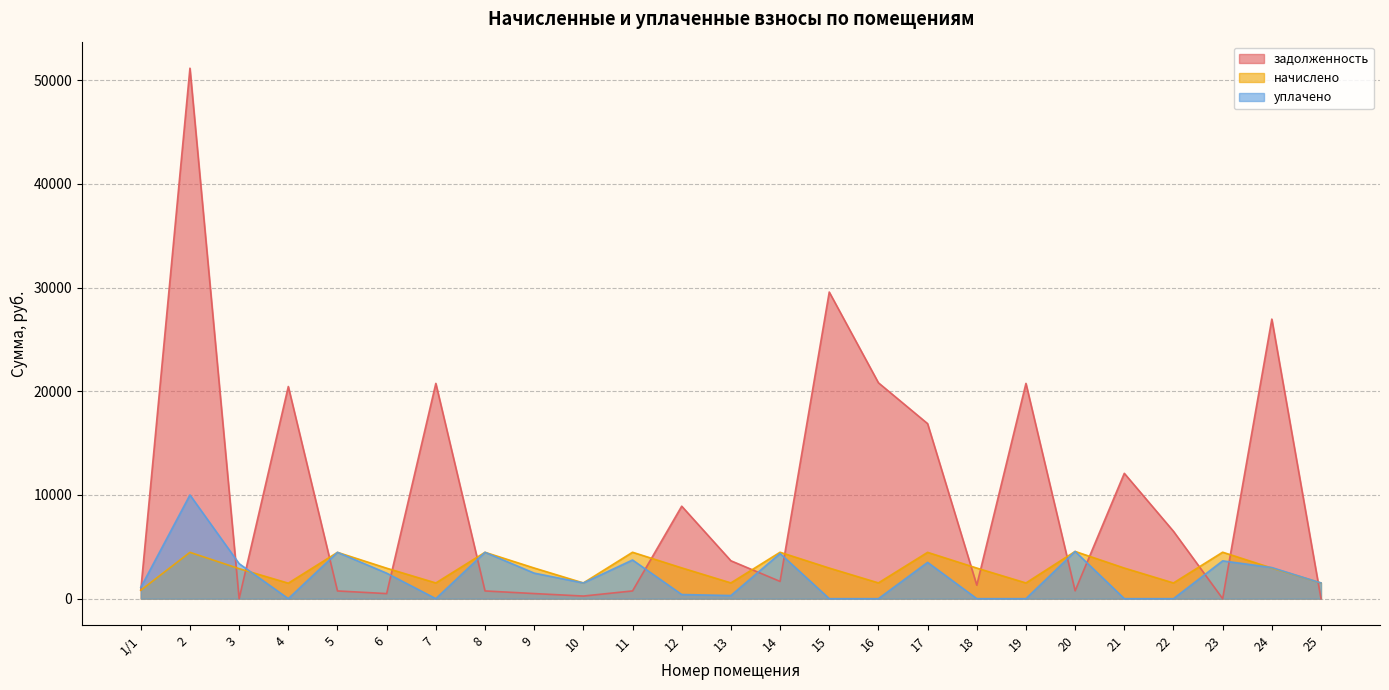

How many distinct data groups are displayed?

3